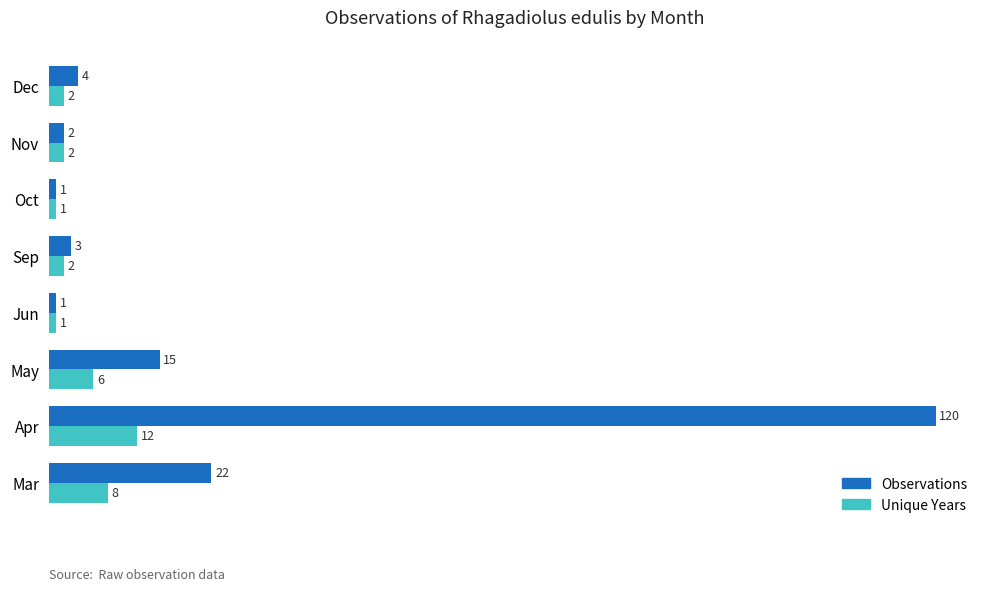

List the series in order of their overall mean, highest first.

Observations, Unique Years